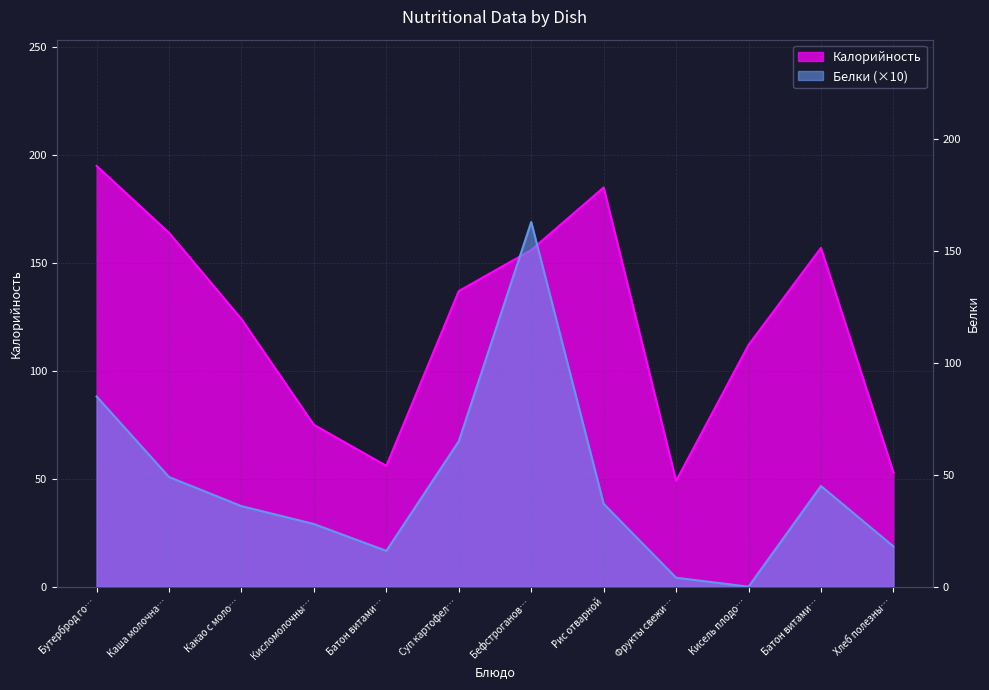

Is the value of Калорийность at Хлеб полезны… greater than the value of Белки at Батон витами…?

Yes